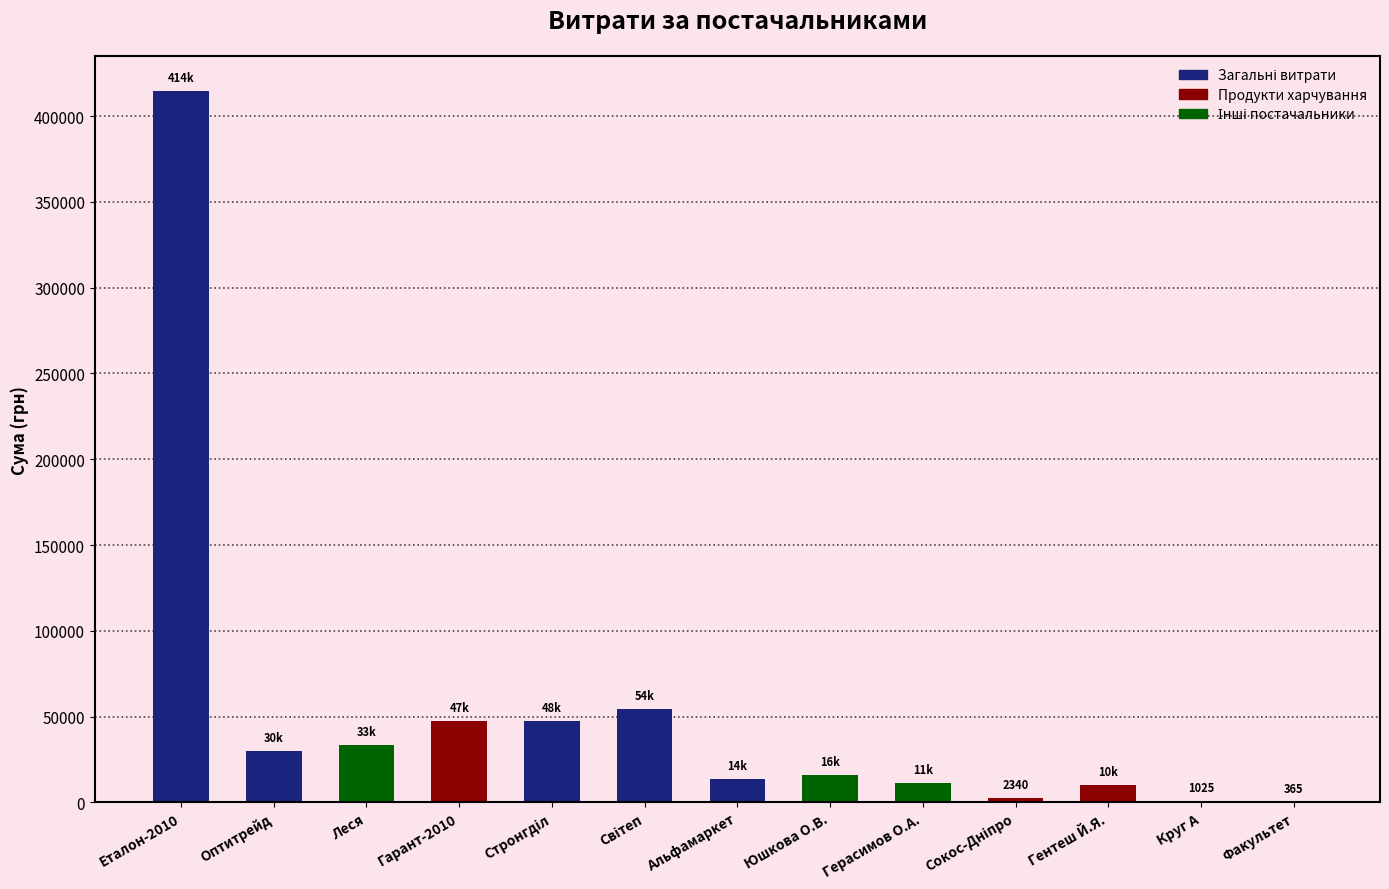

Which label corresponds to the largest value in the chart?

Еталон-2010